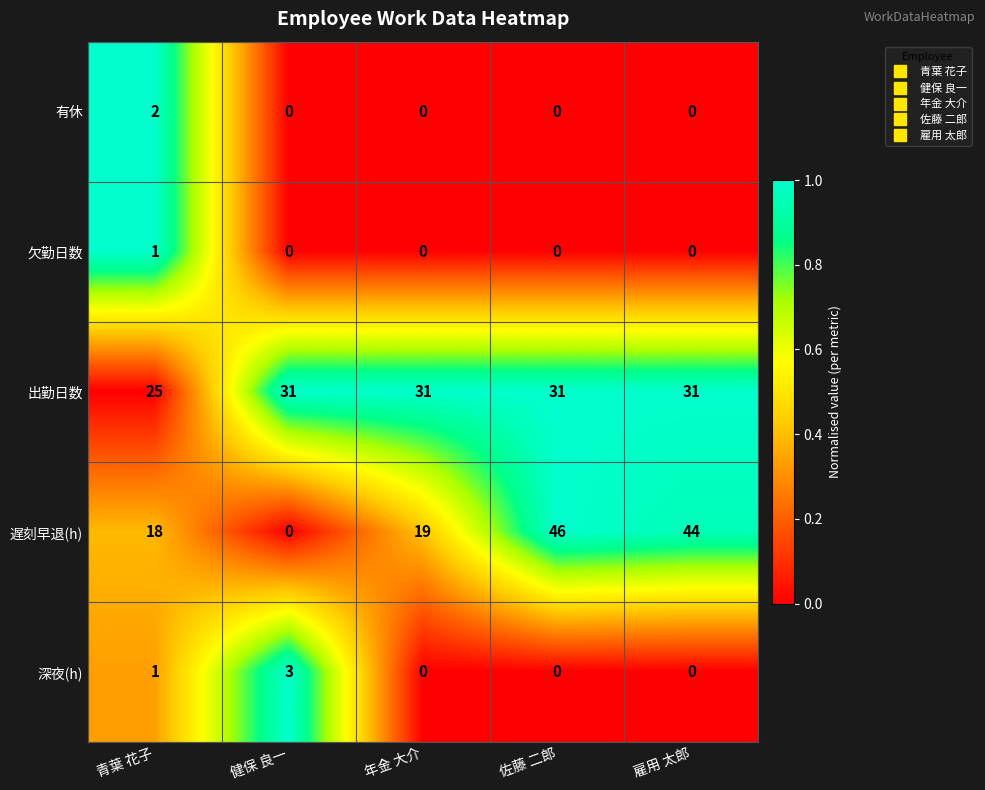

At how many categories does at least one series exceed 0?

5